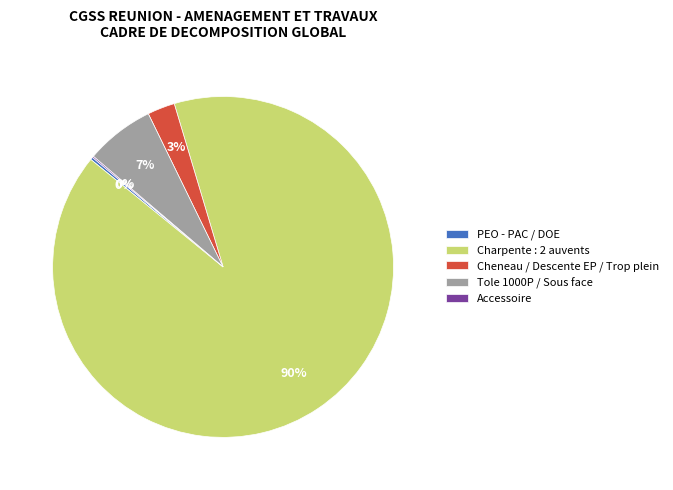

To the nearest percent, what is the average slice percentage?

20%